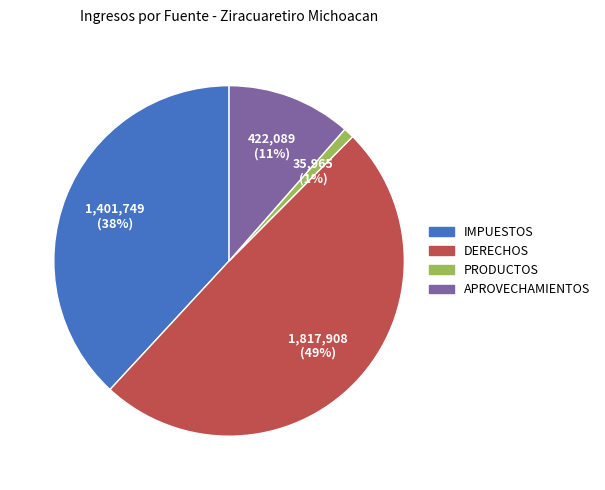

Which category has the smallest portion of the pie?

PRODUCTOS